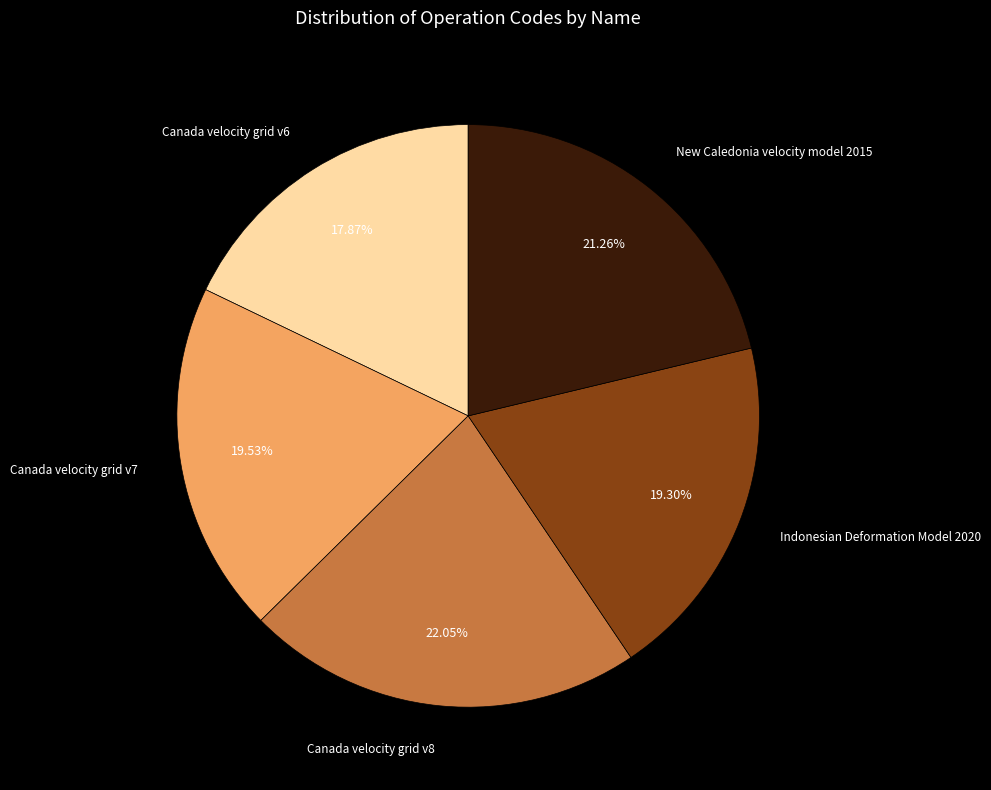

How many segments does this pie chart have?

5